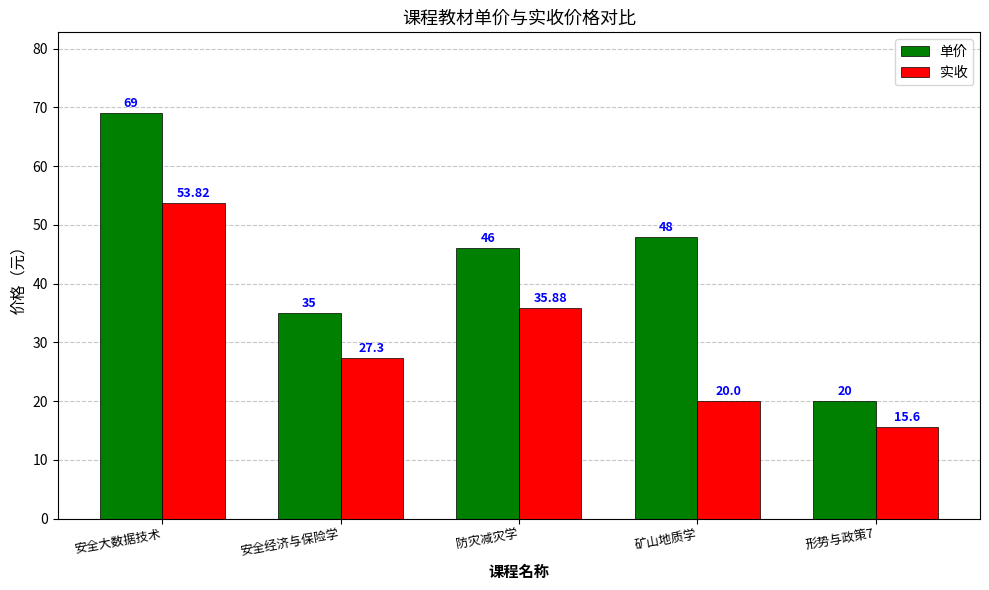

The 单价 series shows 48.0 at 矿山地质学. True or false?

True